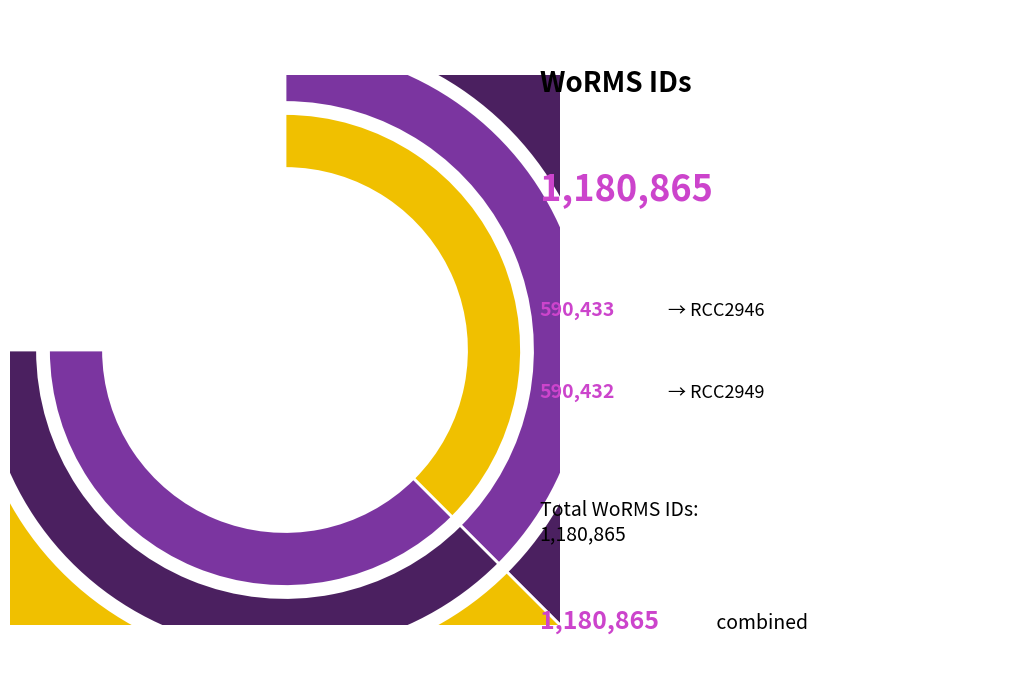

How many segments does this pie chart have?

2